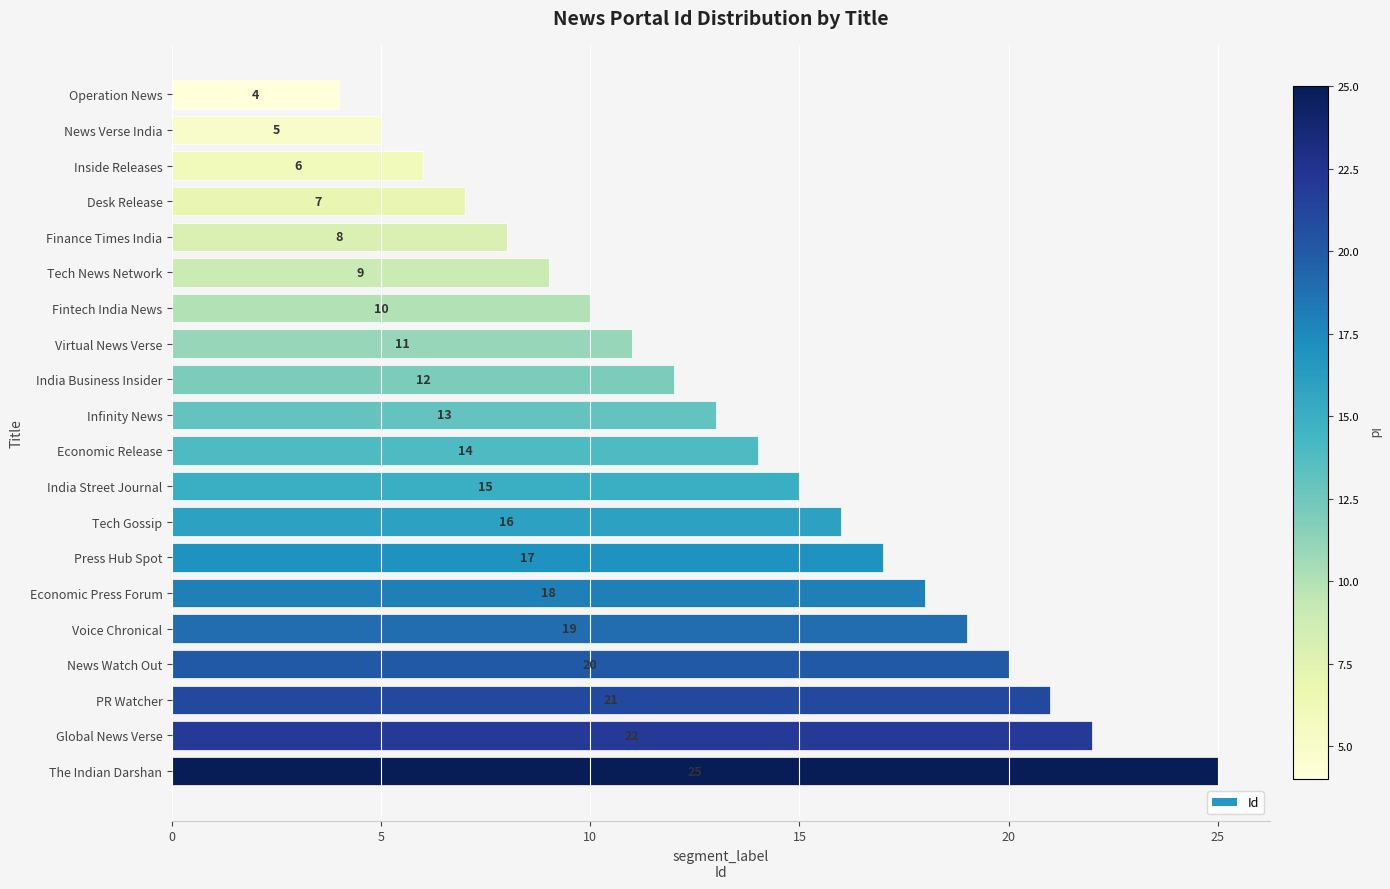

What is the sum of all values?

272